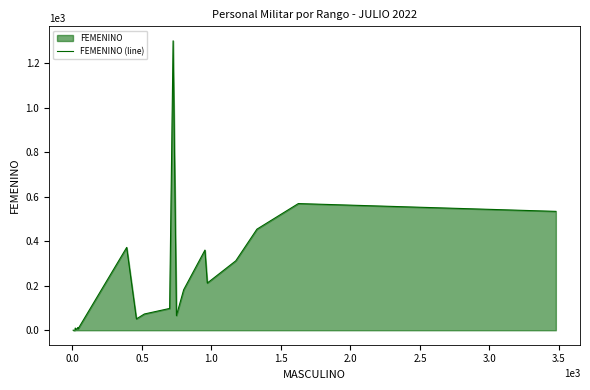

Is it true that the value at 3.5 is 91?

False